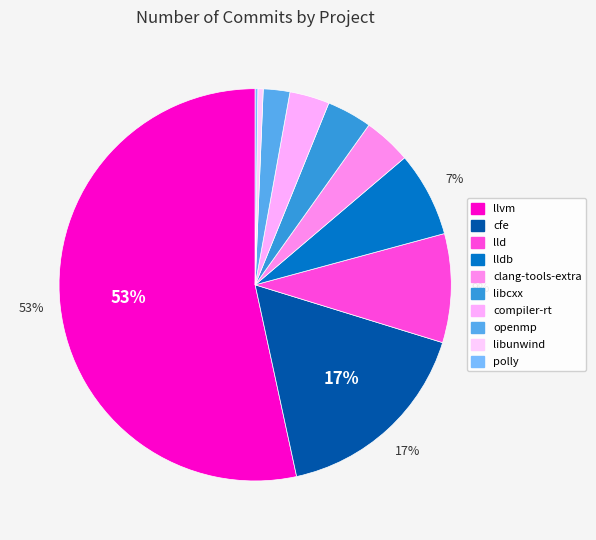

To the nearest percent, what is the average slice percentage?

10%